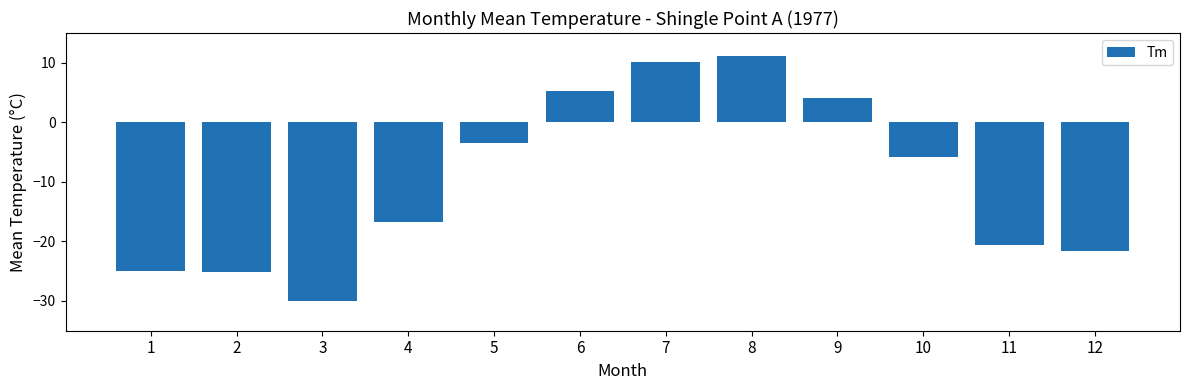

Reading right to left, transcribe all the data shown in this chart.

-21.6	-20.6	-5.8	4.1	11.2	10.2	5.3	-3.5	-16.7	-30.0	-25.2	-24.9